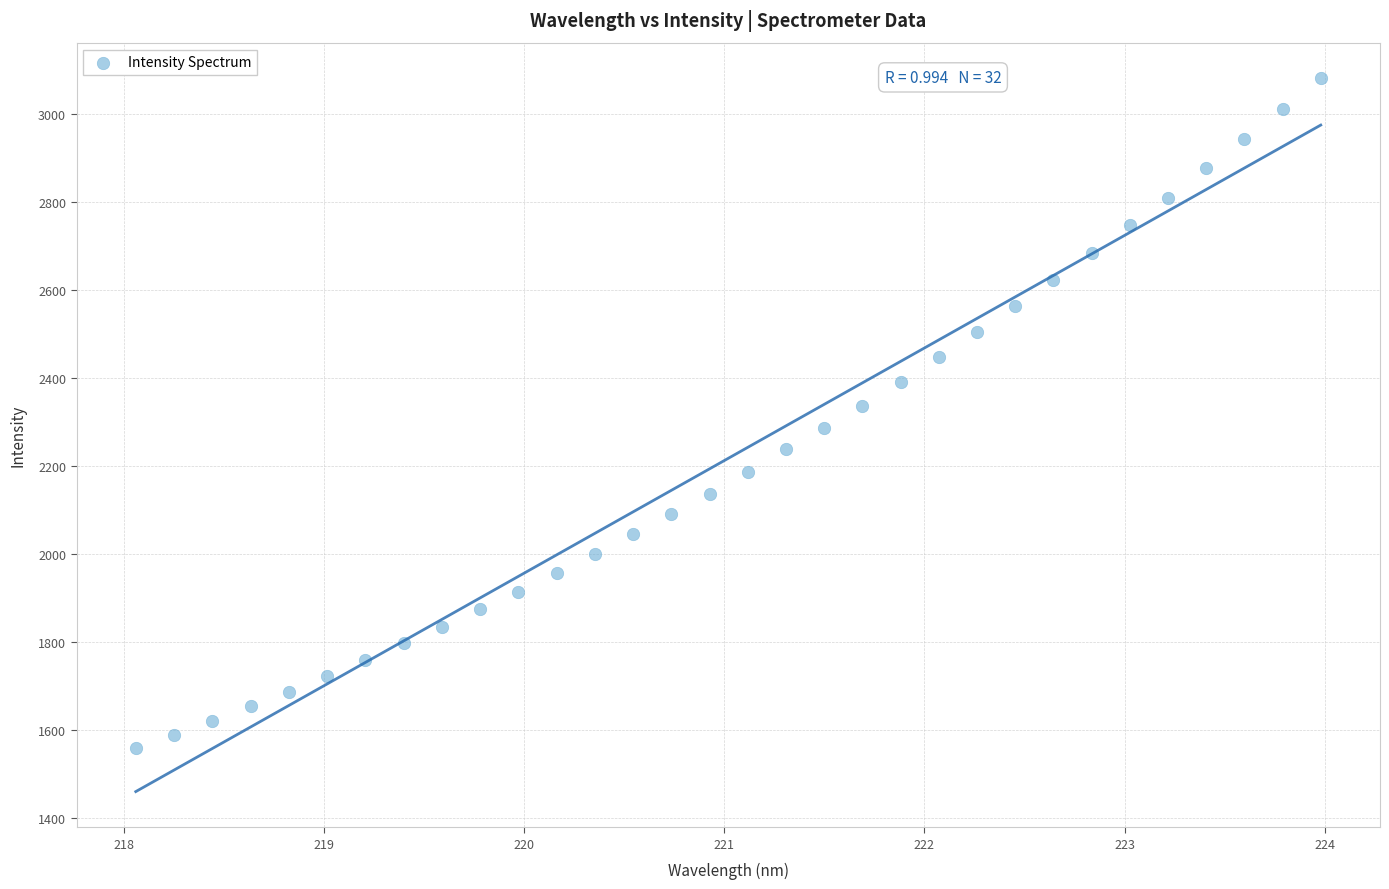

What is the range of Y values (max minus min)?

1523.0